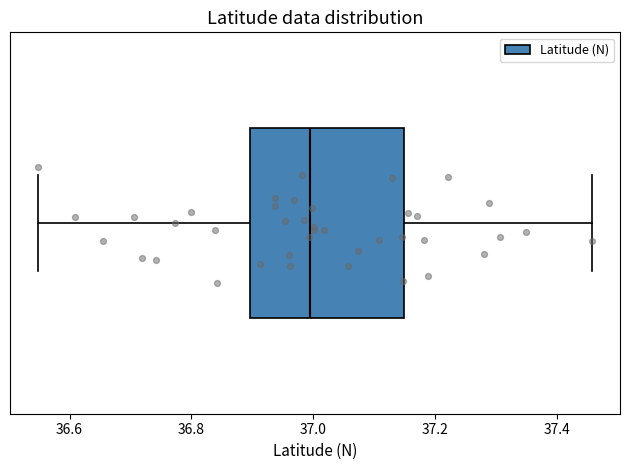

Where is the right edge of the box on the x-axis? The values are not printed on the chart, so give them approximately, as read against the axis.

37.14